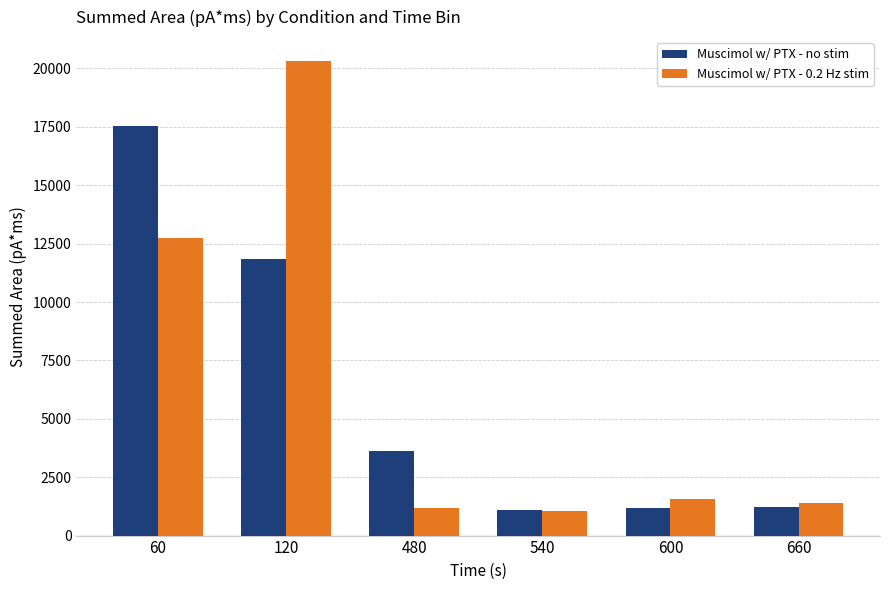

What is the smallest value displayed?

1039.1